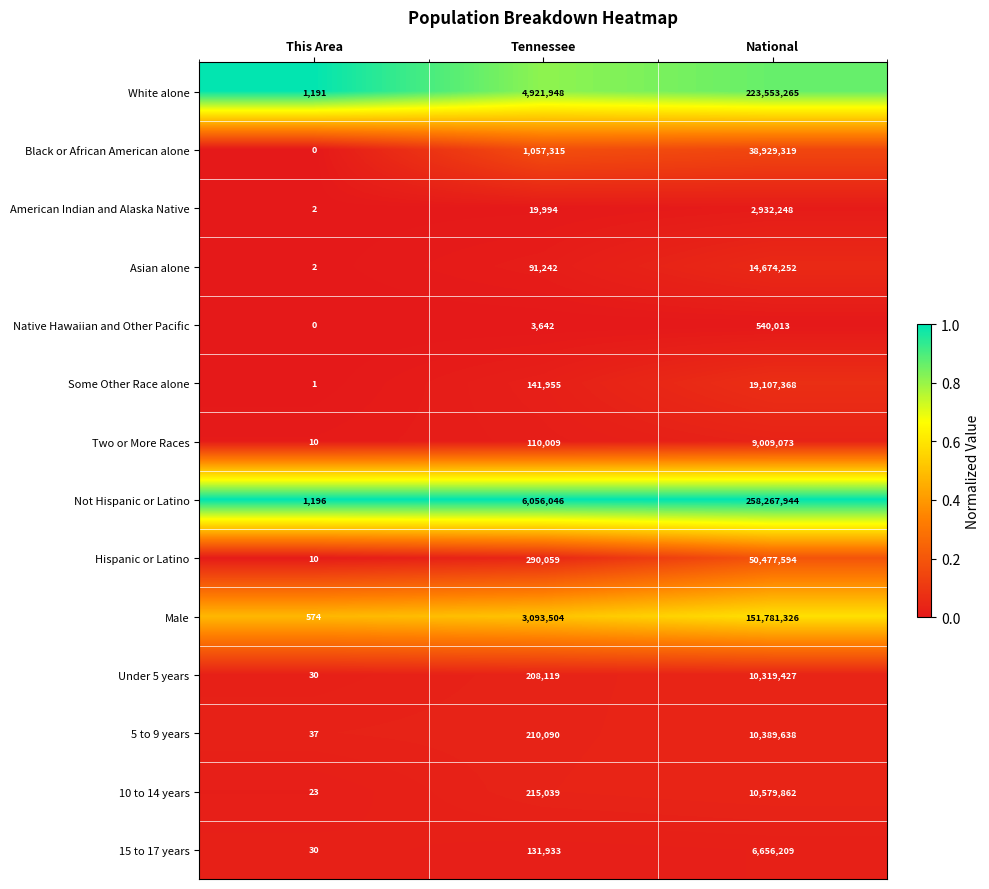

What is the total value across all series at This Area?

3106